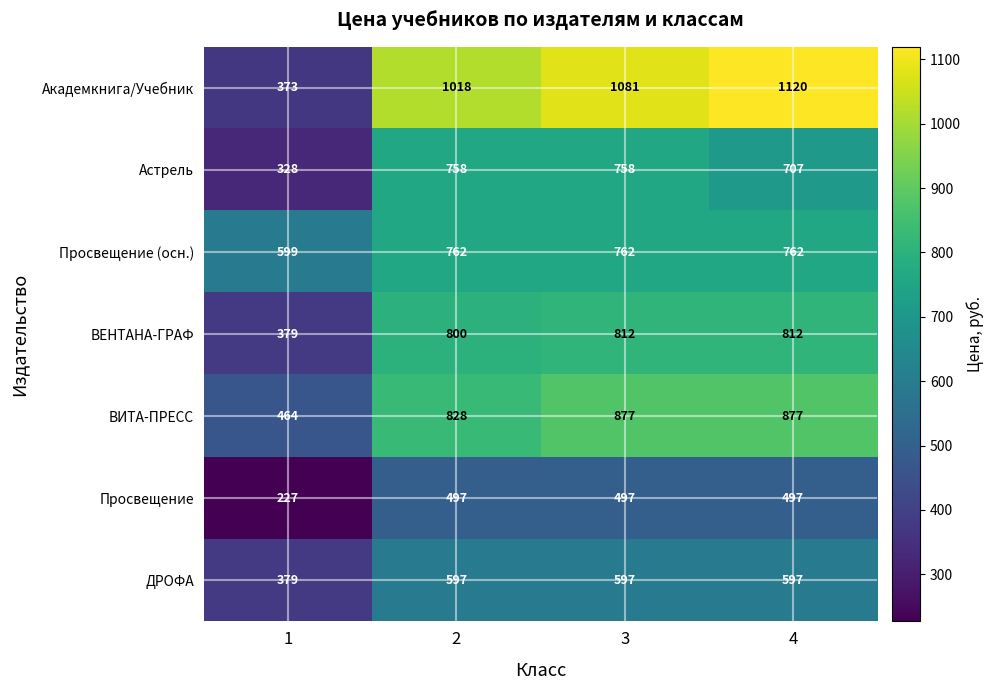

True or false: ВИТА-ПРЕСС has a value of 877 at 3.

True